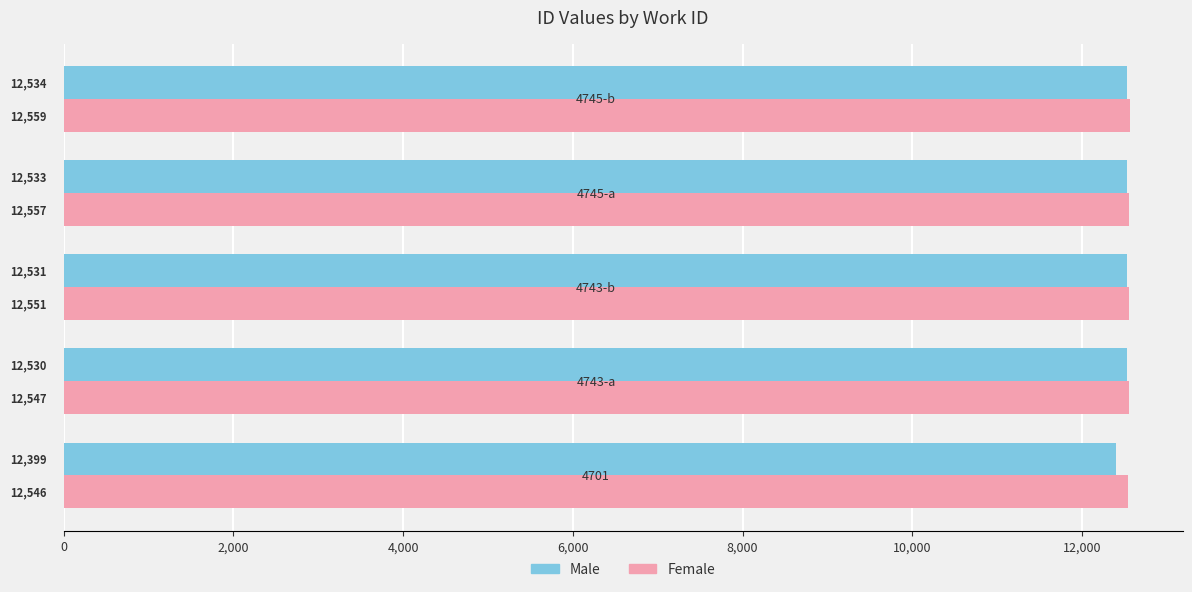

What is the minimum value shown in the chart?

12399